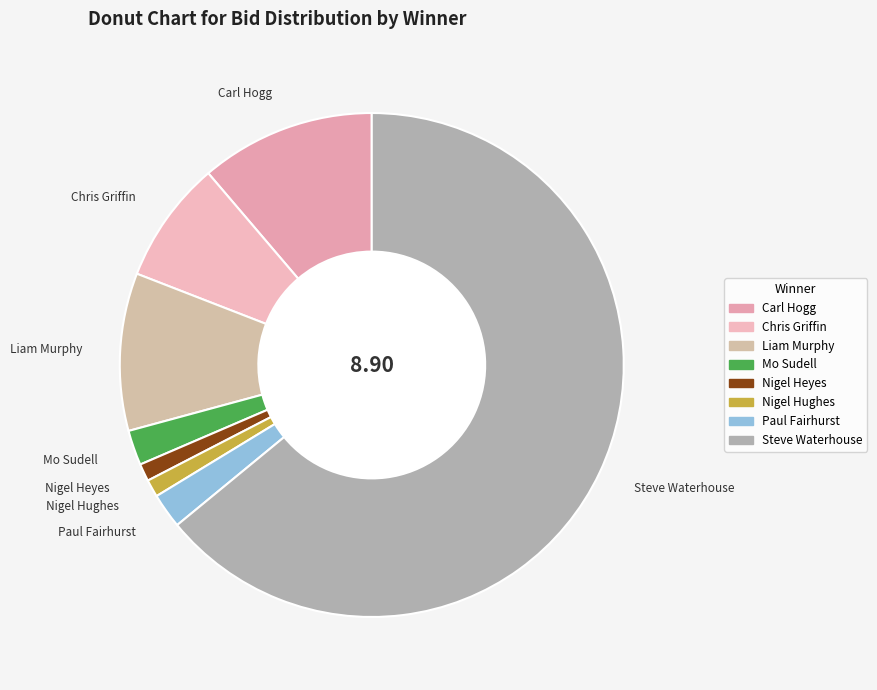

Combined, do Chris Griffin and Nigel Heyes account for over 50%?

No